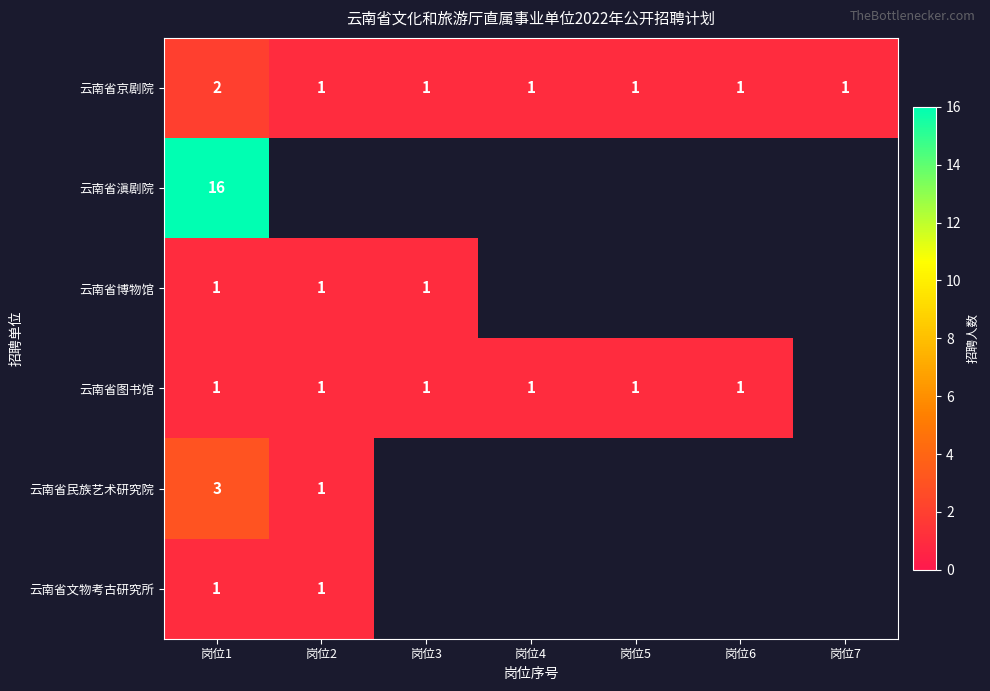

Is it true that 云南省博物馆 equals 1 at 岗位3?

True